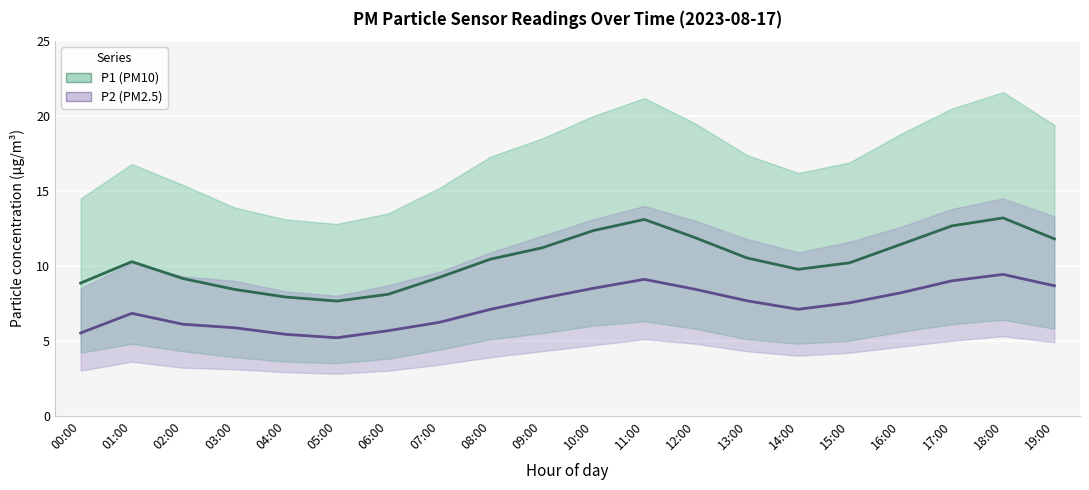

True or false: P1 and P2 cross at least once.

False